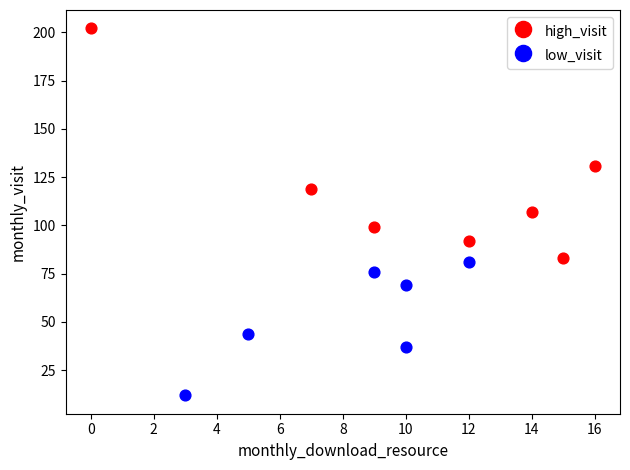

Which series has the widest spread of Y values?

high_visit